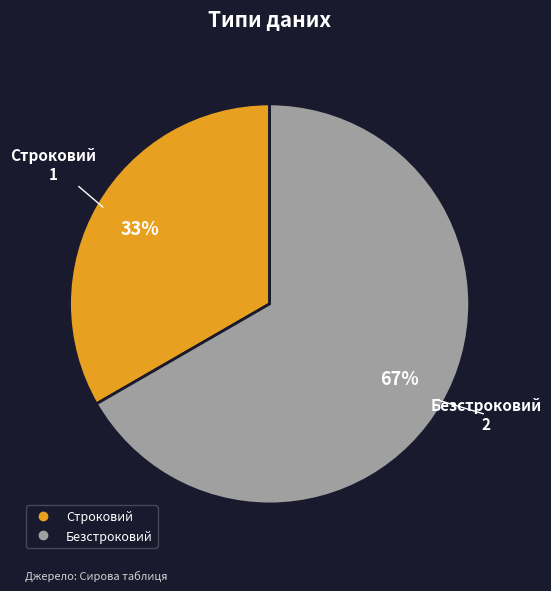

Approximately how many times larger is the value at Безстроковий compared to Строковий?

2.0